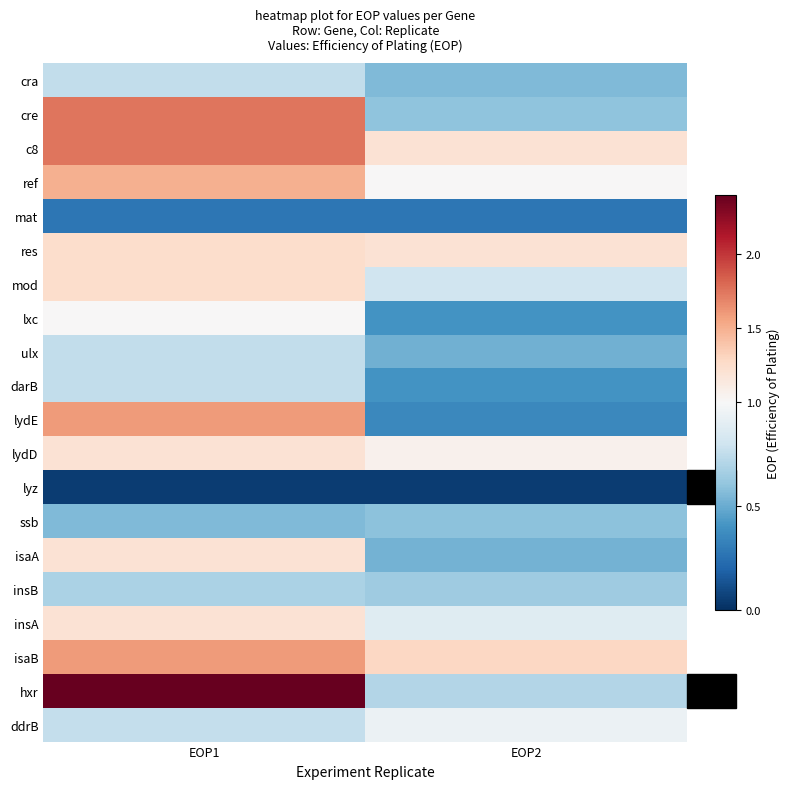

List the series in order of their peak value, lowest first.

lyz, mat, ssb, insB, cra, ulx, darB, ddrB, lxc, lydD, isaA, insA, res, mod, ref, lydE, isaB, cre, c8, hxr